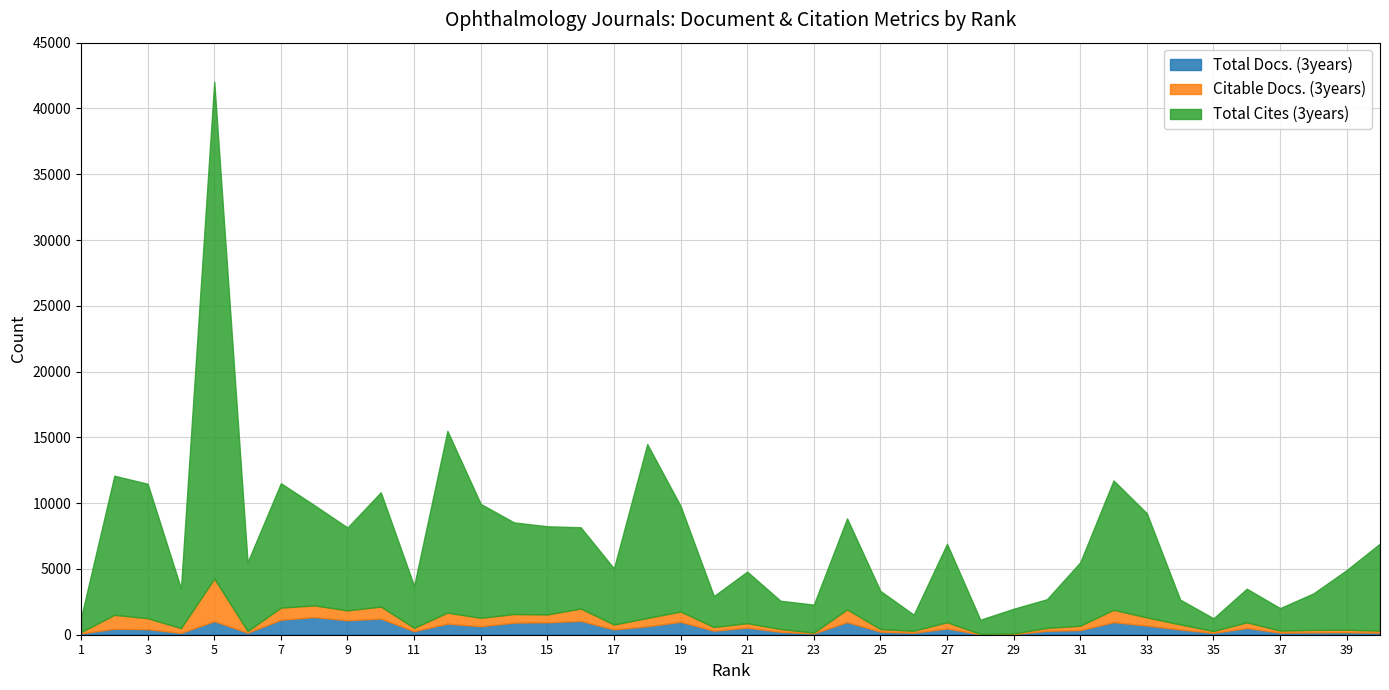

Is it true that Citable Docs. (3years) equals 100 at 1?

True